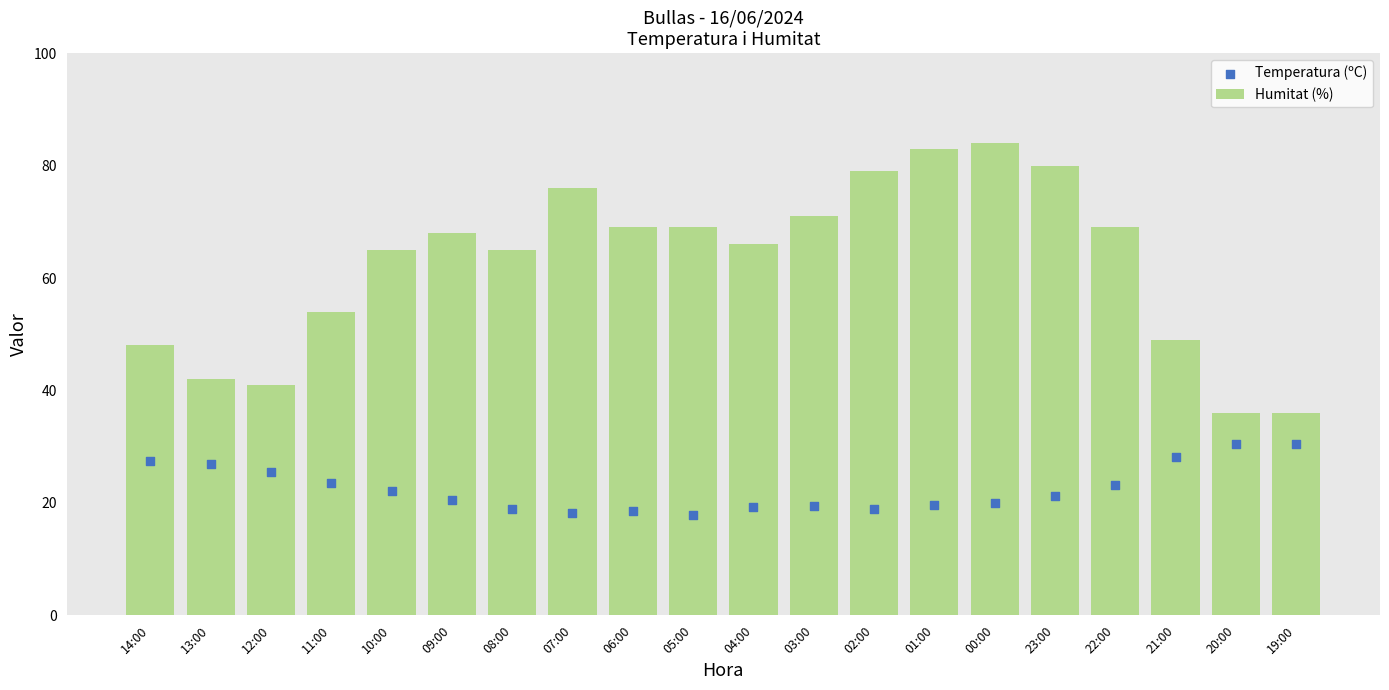

Which series has the largest Y range (max minus min)?

Humitat (%)